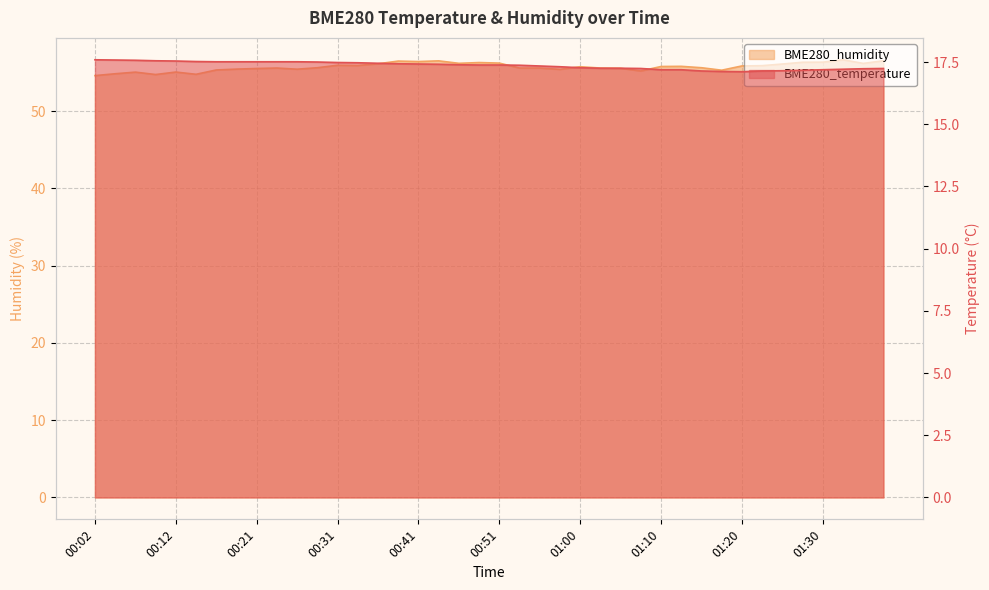

Read the BME280_humidity value at 00:51.

56.2